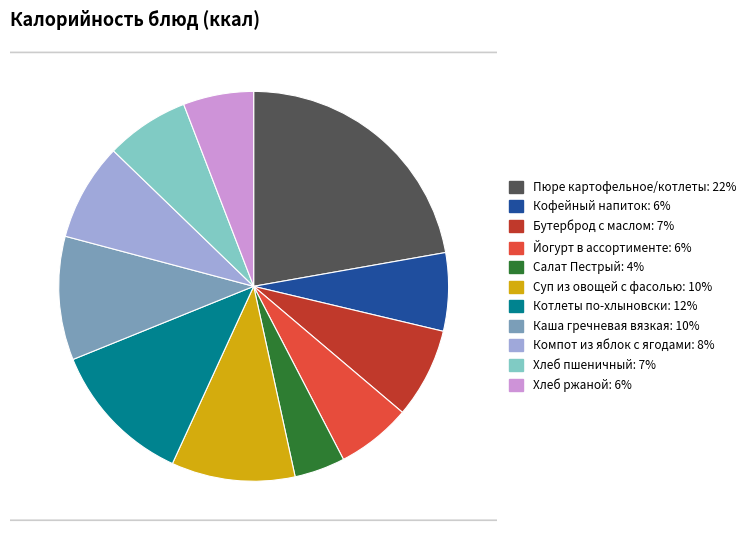

What is the ratio of the value at Компот из яблок с ягодами to the value at Бутерброд с маслом?

1.1